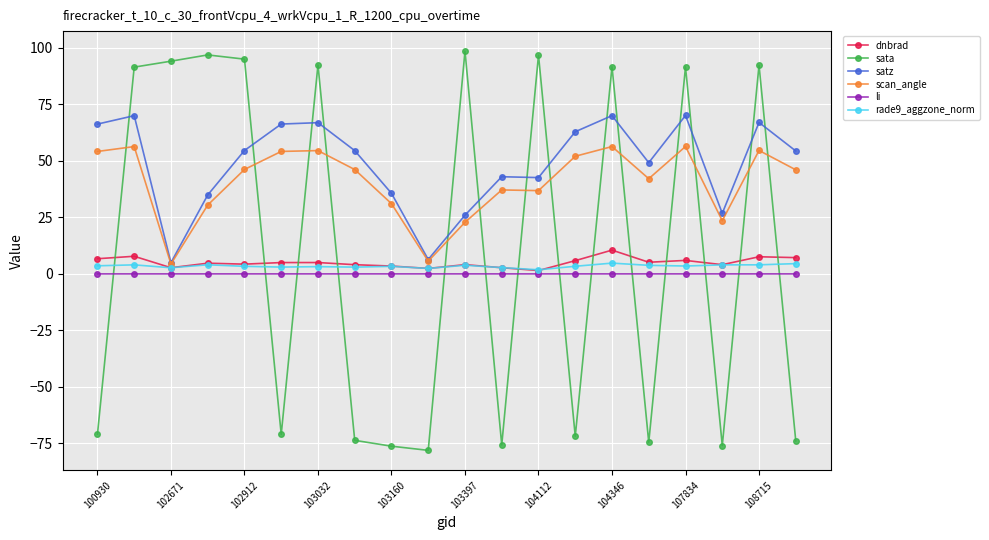

True or false: sata has more than 2 points higher than both neighbors.

True